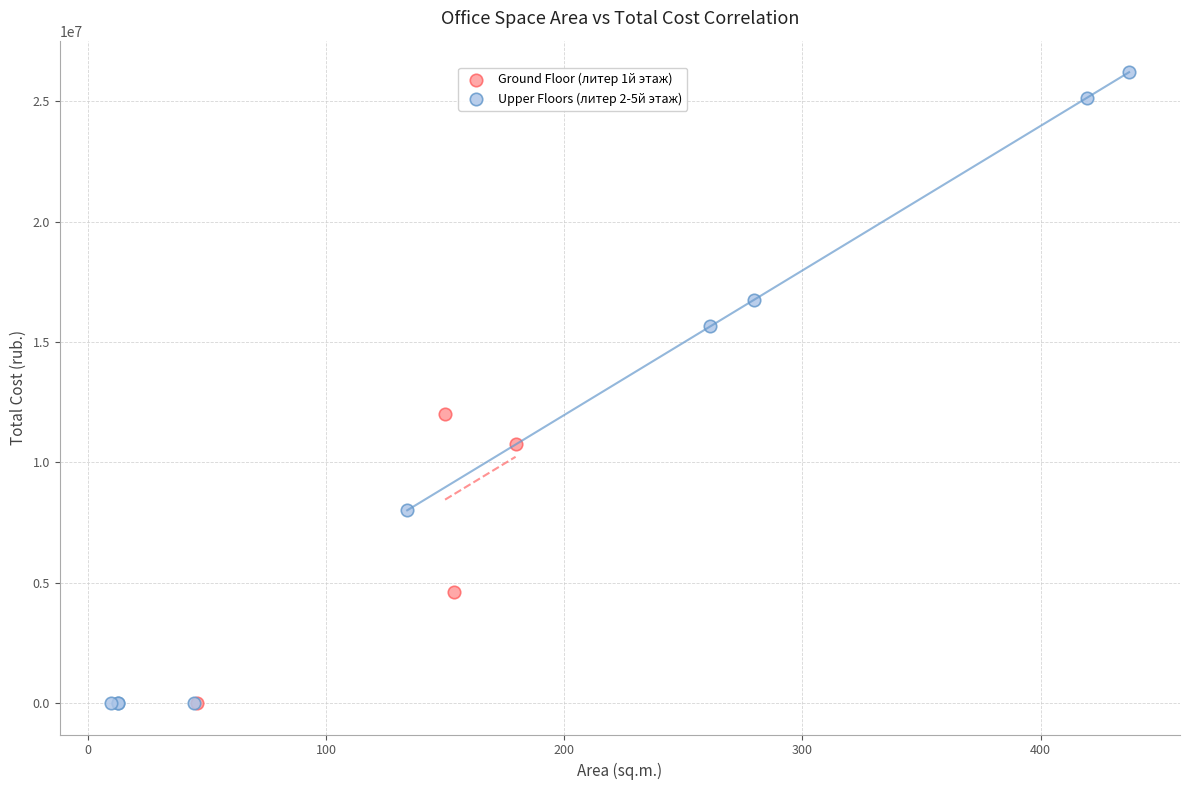

Which series has the widest spread of Y values?

Upper Floors (литер 2-5й этаж)